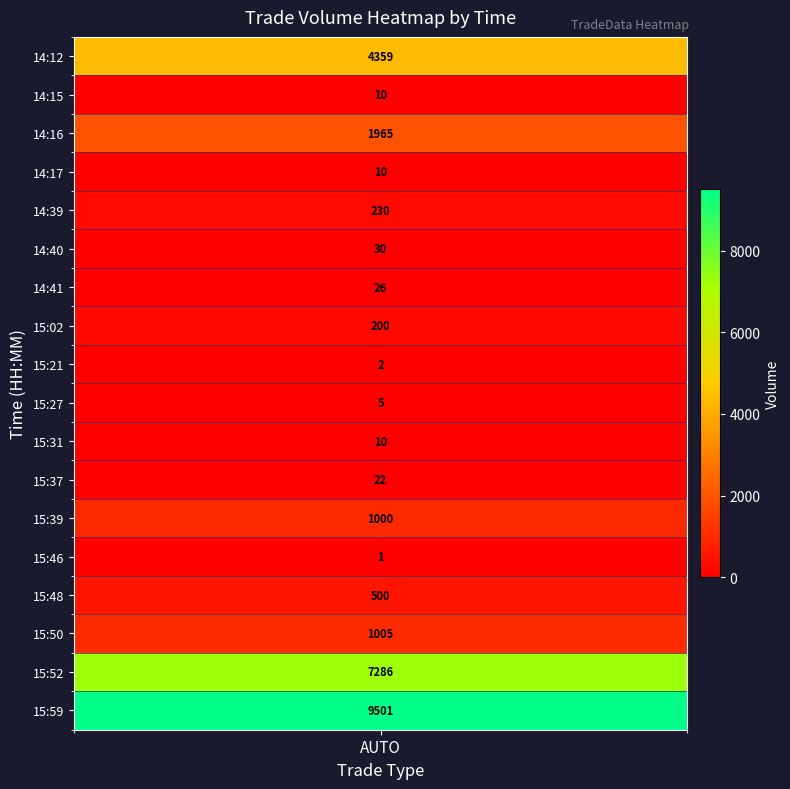

How many data points are above 200?

8